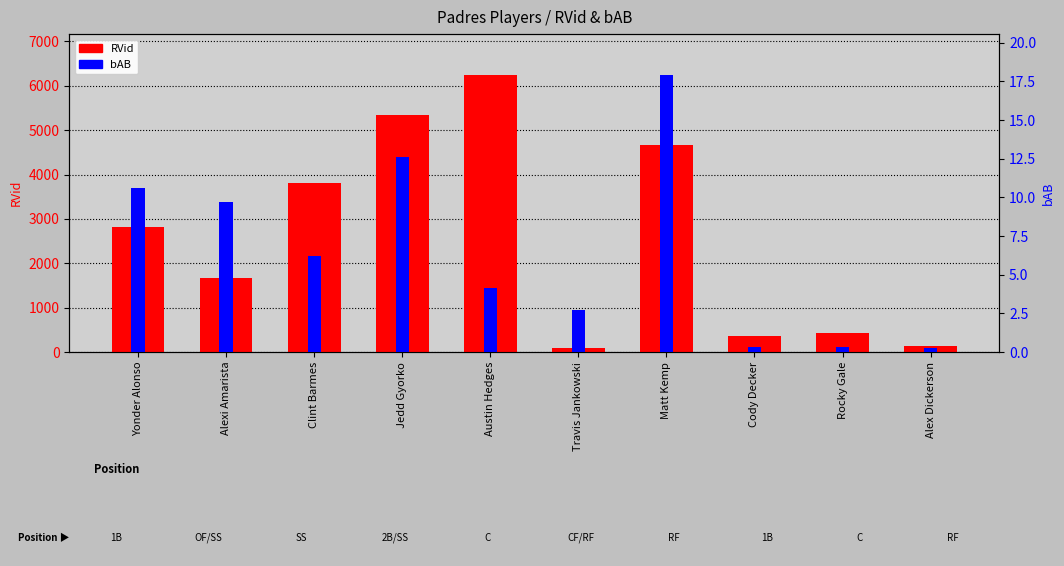

What is the difference between the second highest and minimum values in the bAB (scaled) series?

12.4